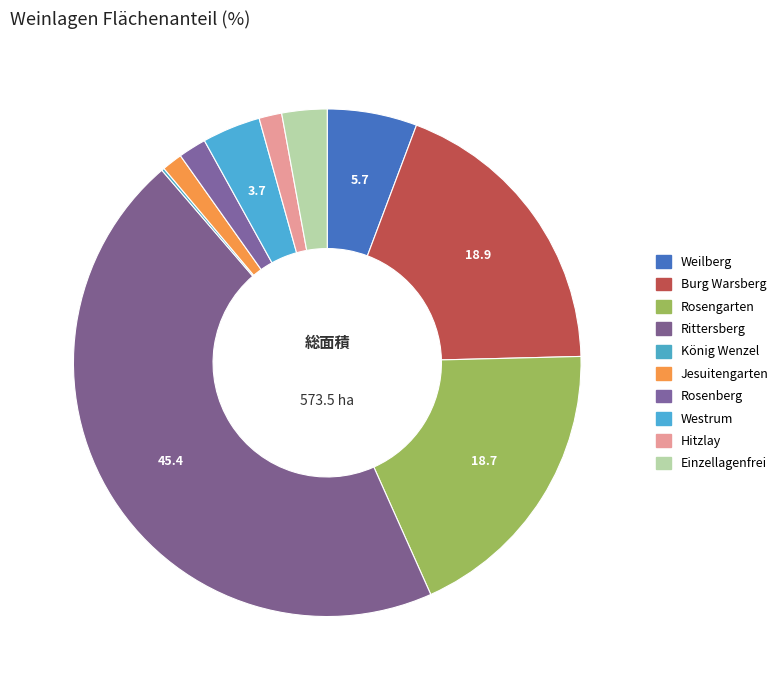

Rank the categories by value from highest to lowest.

Rittersberg, Burg Warsberg, Rosengarten, Weilberg, Westrum, Einzellagenfrei, Rosenberg, Hitzlay, Jesuitengarten, König Wenzel